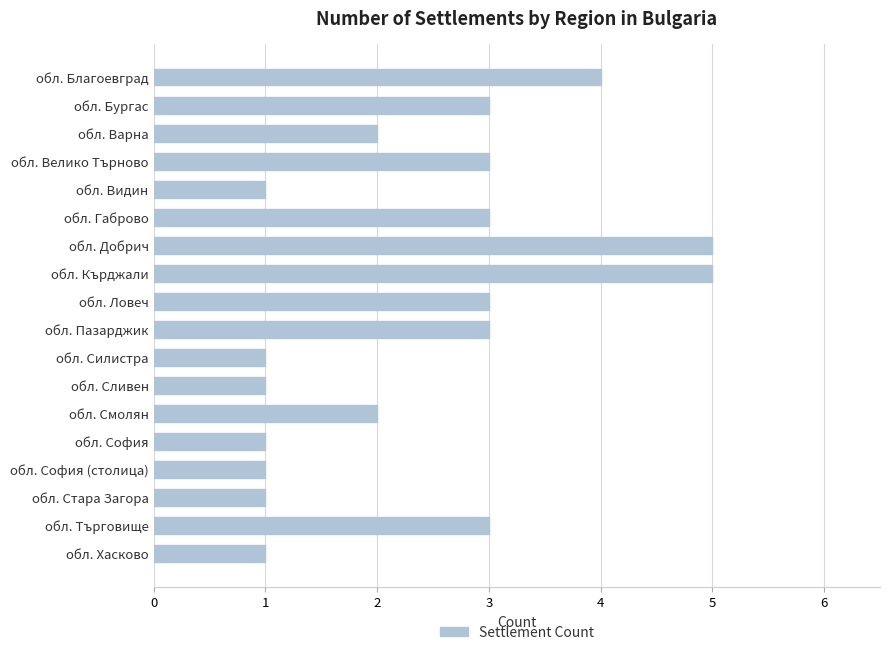

What is the average value?

2